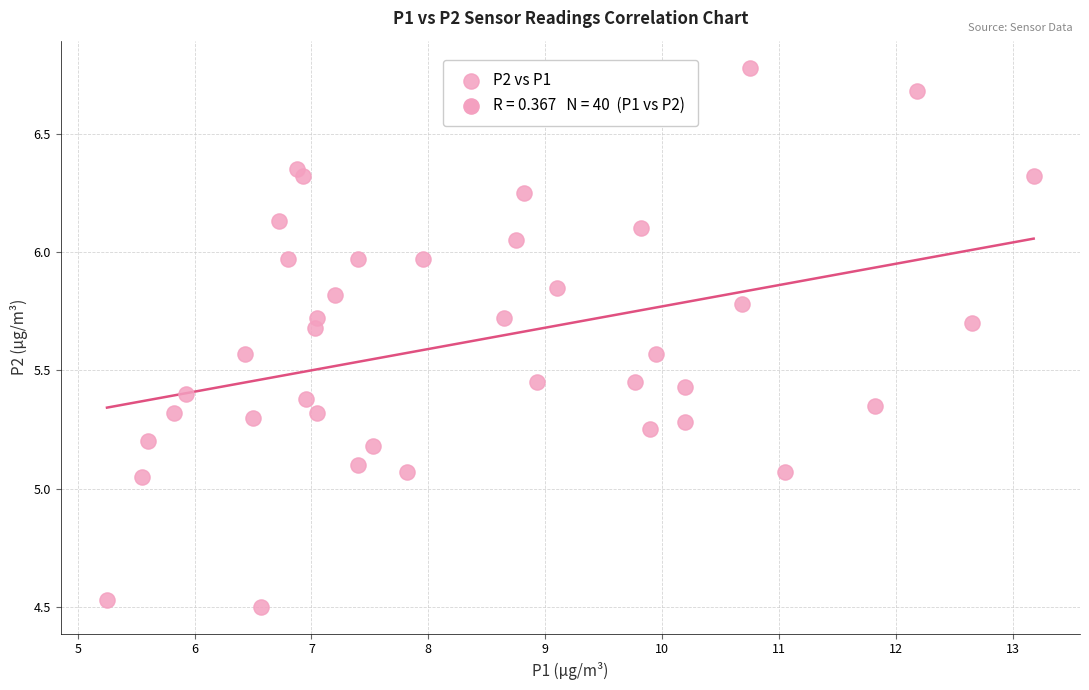

What is the range of X values (max minus min)?

7.9